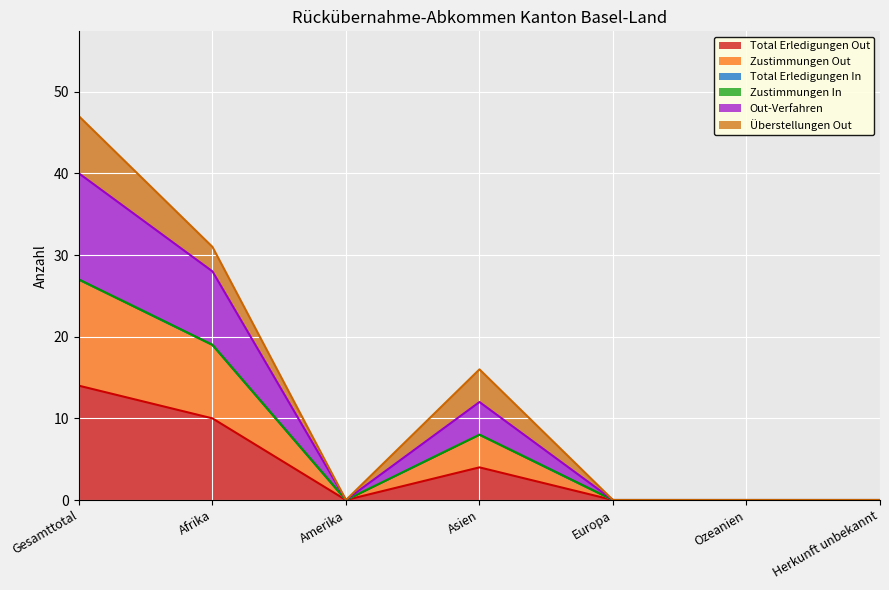

What position from the left is Asien?

4